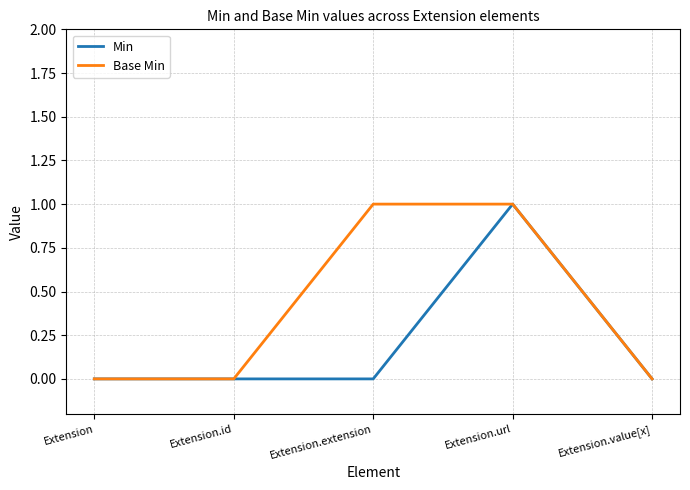

Is the value of Min at Extension.extension greater than the value of Base Min at Extension.extension?

No